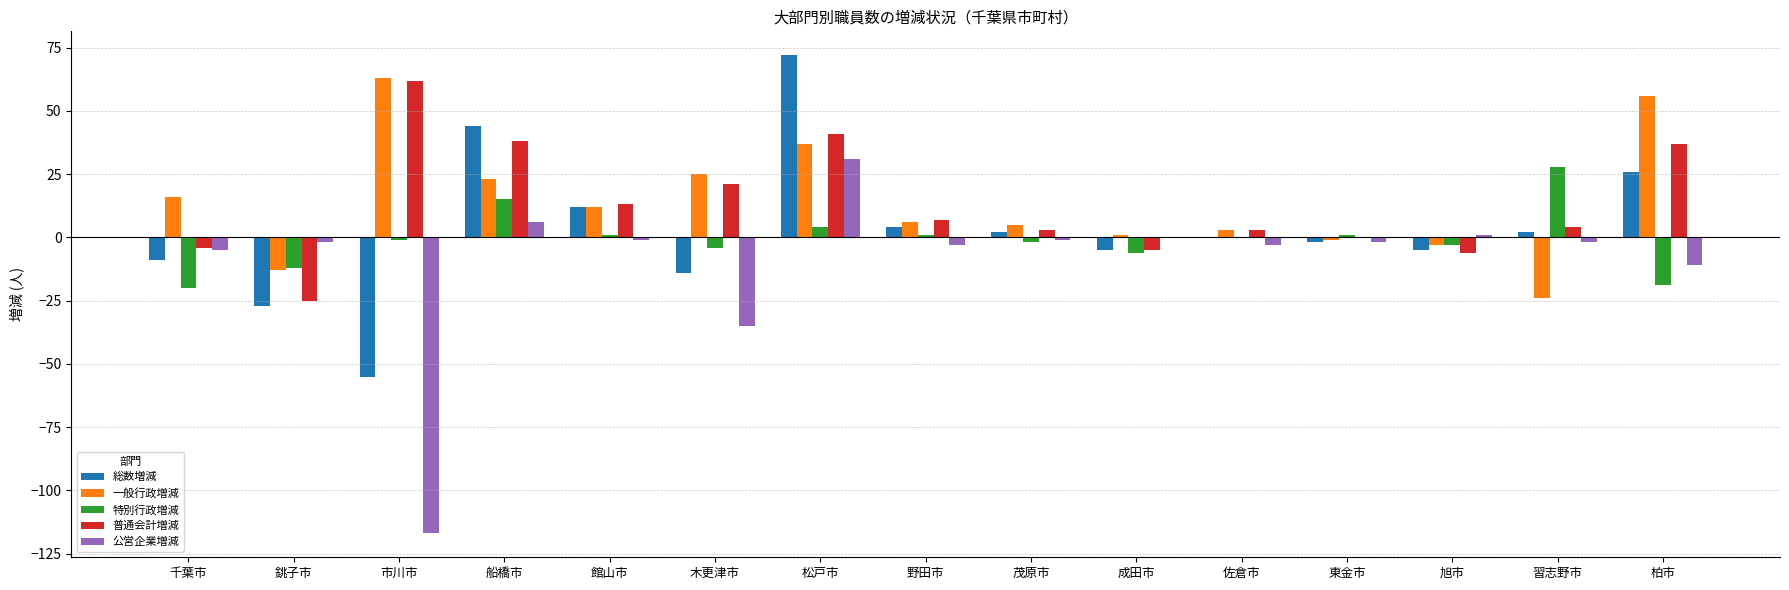

Reading left to right, transcribe all the data shown in this chart.

総数増減: -9	-27	-55	44	12	-14	72	4	2	-5	0	-2	-5	2	26
一般行政増減: 16	-13	63	23	12	25	37	6	5	1	3	-1	-3	-24	56
特別行政増減: -20	-12	-1	15	1	-4	4	1	-2	-6	0	1	-3	28	-19
普通会計増減: -4	-25	62	38	13	21	41	7	3	-5	3	0	-6	4	37
公営企業増減: -5	-2	-117	6	-1	-35	31	-3	-1	0	-3	-2	1	-2	-11